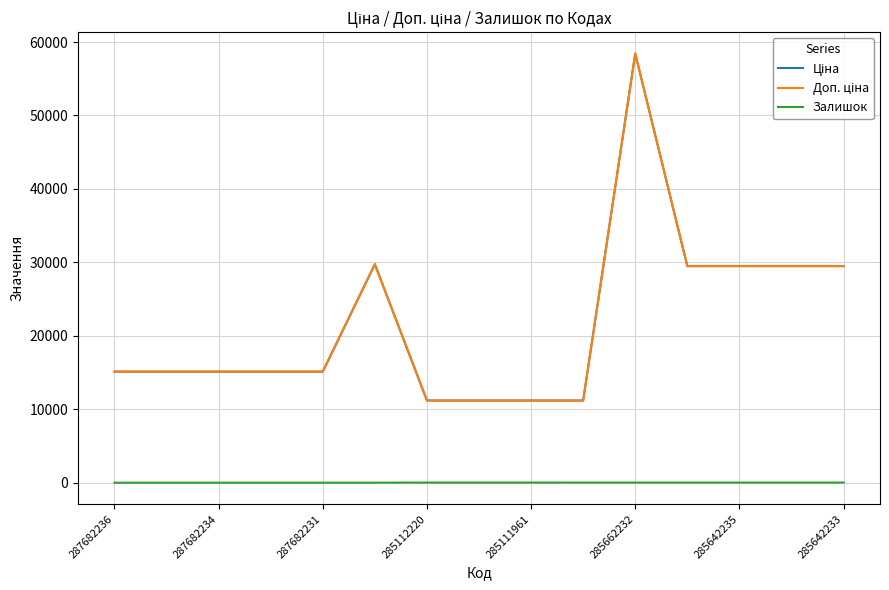

True or false: Залишок and Доп. ціна cross at least once.

False